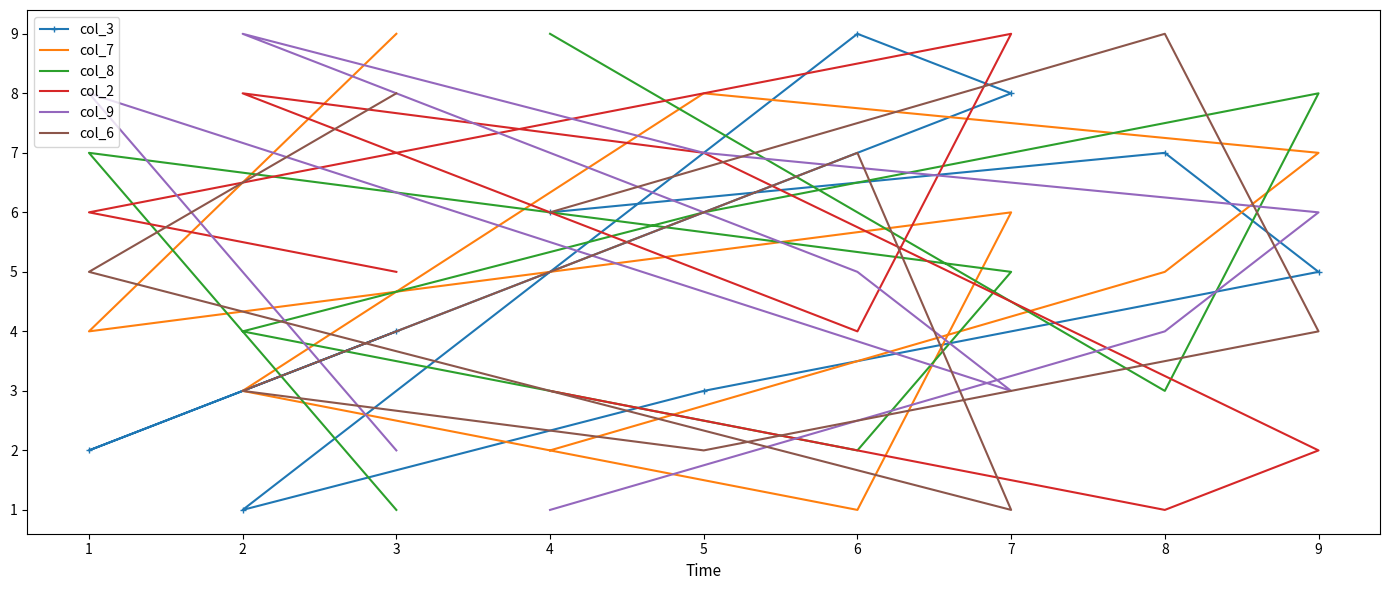

What are all the series names shown in the legend?

col_3, col_7, col_8, col_2, col_9, col_6